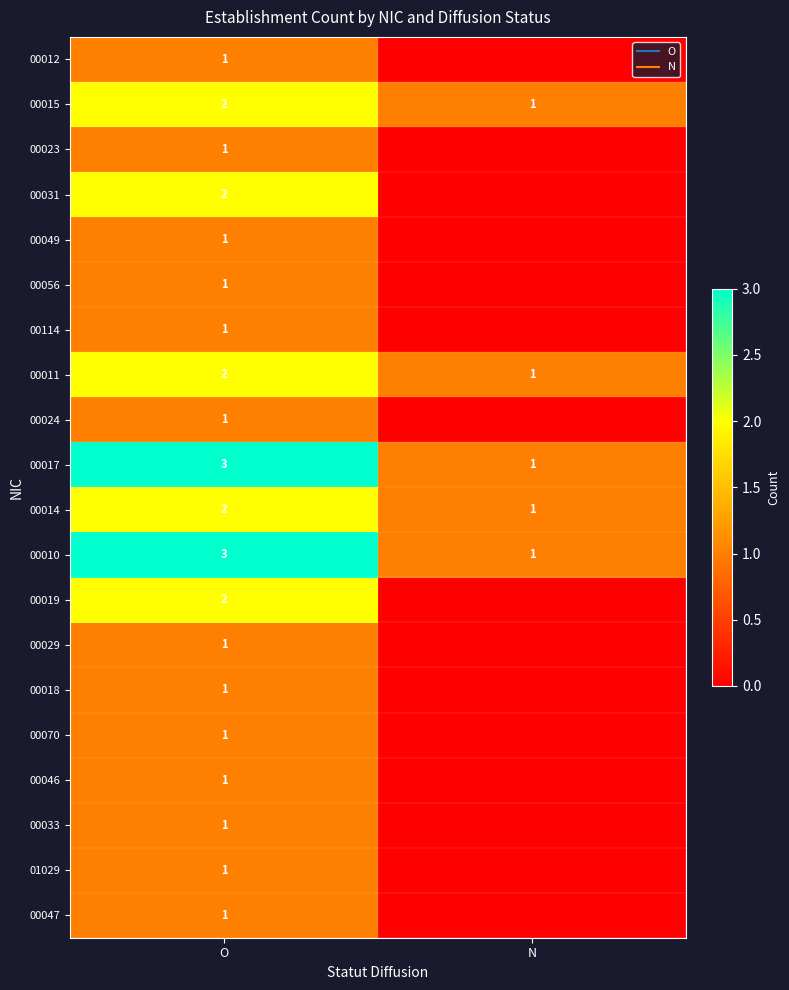

The 00031 series shows 2 at O. True or false?

True